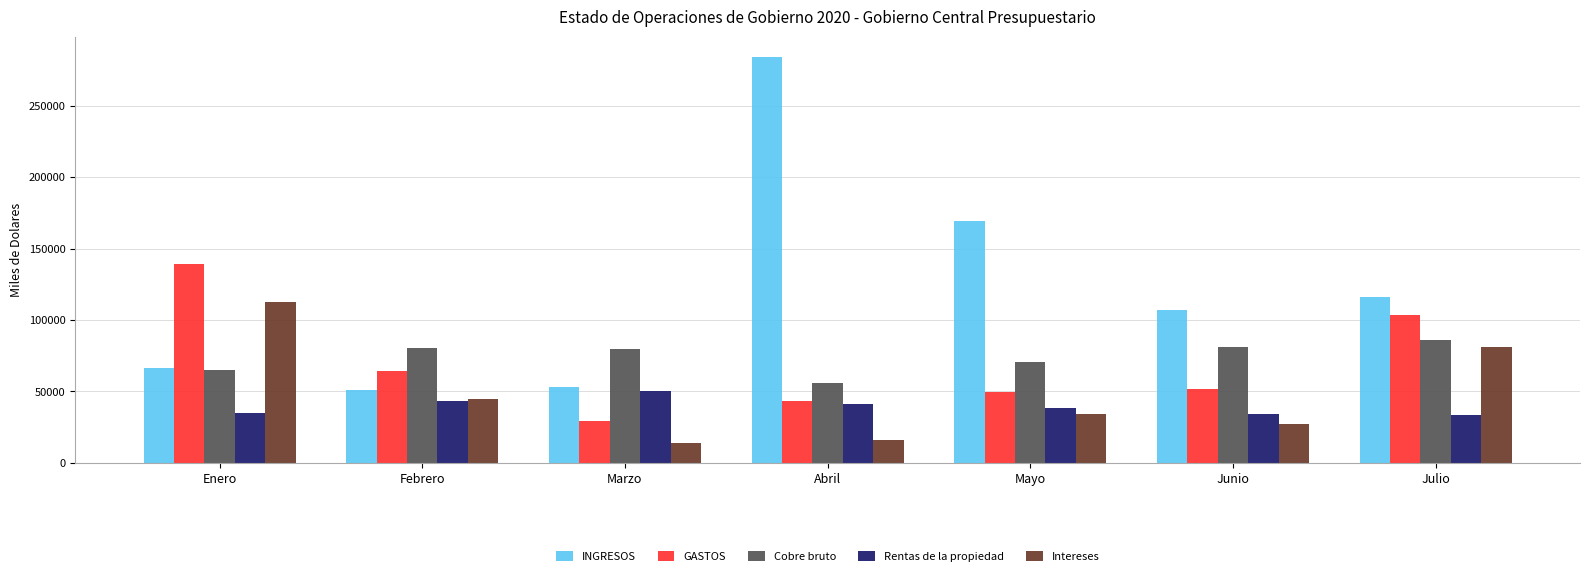

Are the bars horizontal?

No